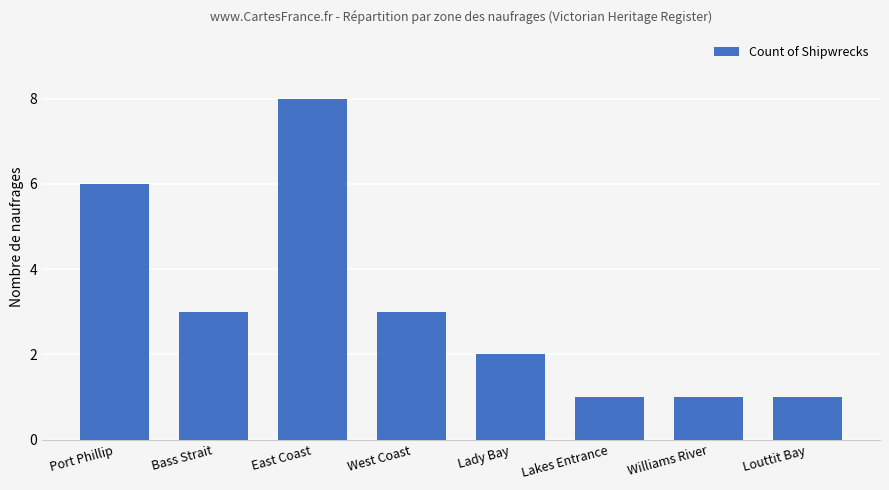

How many distinct data groups are displayed?

1